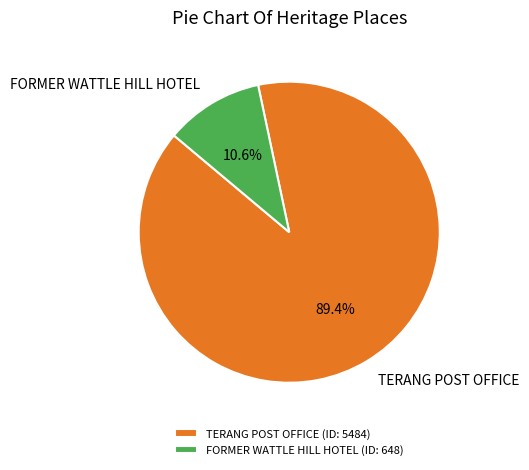

The TERANG POST OFFICE slice represents 78% of the pie. True or false?

False